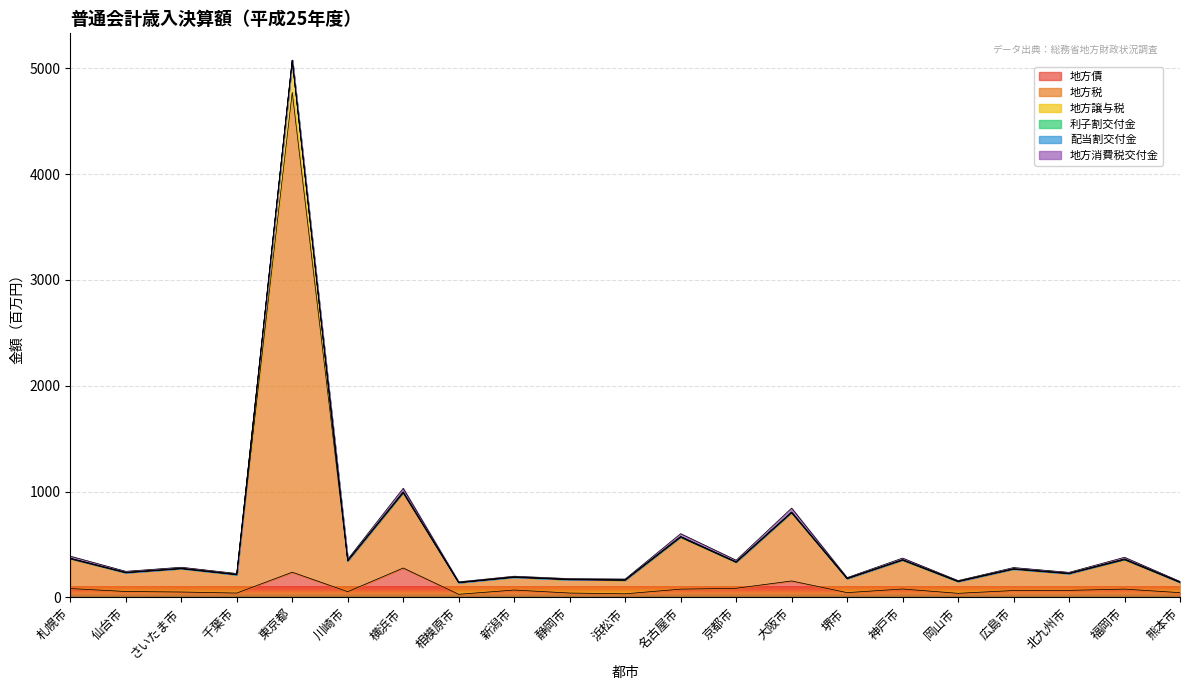

True or false: 地方債 and 地方譲与税 cross at least once.

False